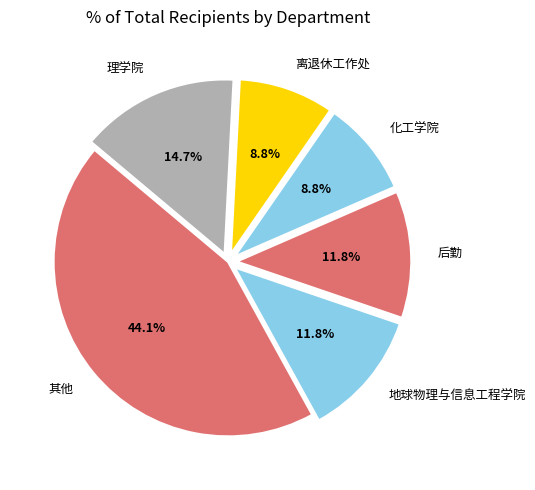

Is it true that 理学院 is 15% of the pie?

True